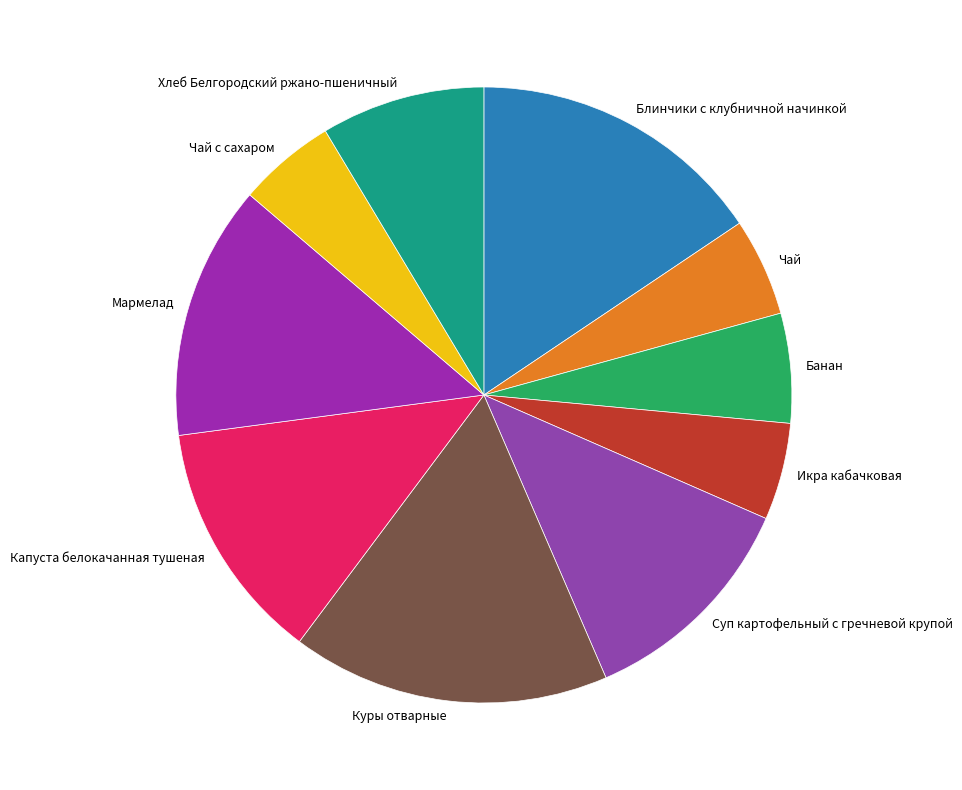

Is there a majority slice in this chart?

No